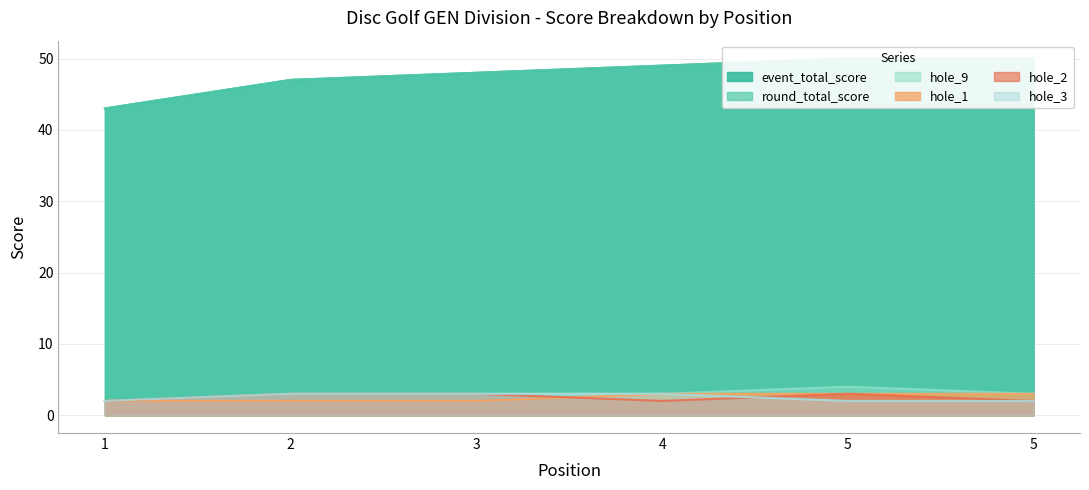

True or false: hole_1 has a value of 2 at 3.

True